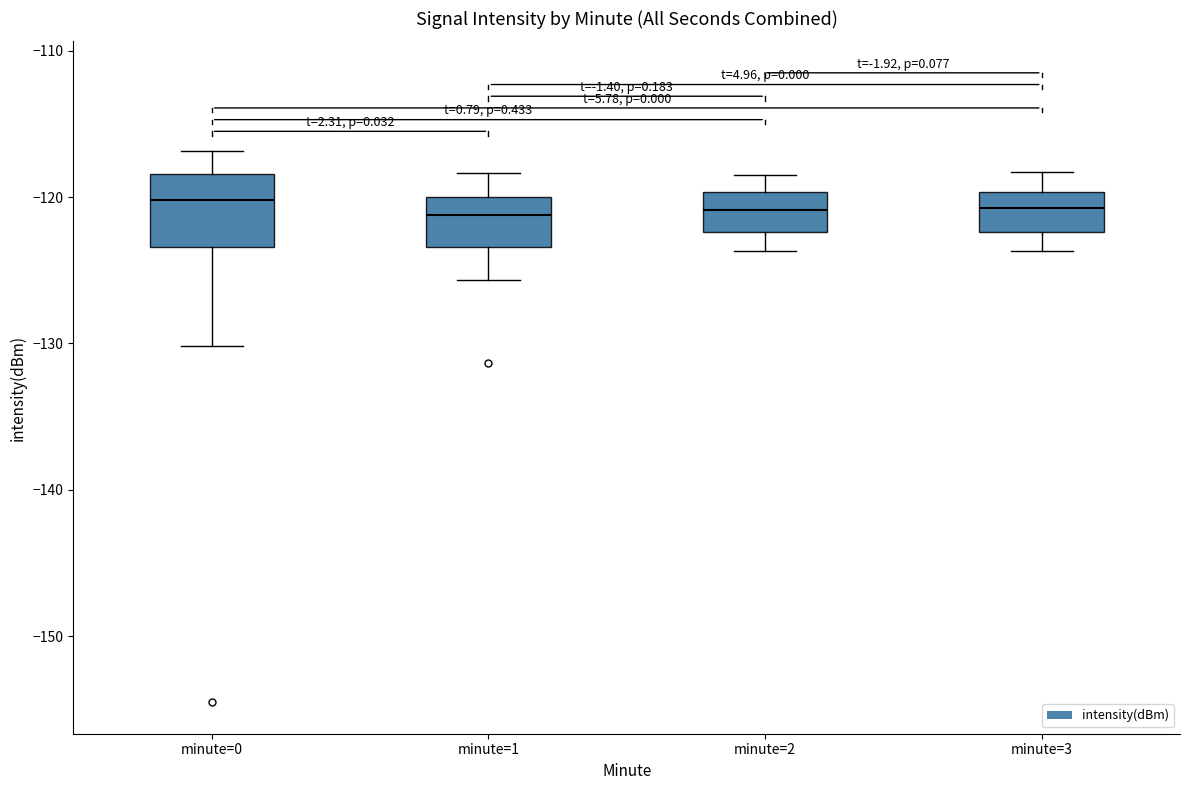

Reading left to right, transcribe this box plot: for each box, give where its median line is, the range the box spans, and where its two whiskers end, as read against the y-axis. The values are not printed on the chart, so give them approximately, as read against the axis.

minute=0: median -120, box -123 to -118, whiskers -130 to -117
minute=1: median -121, box -123 to -120, whiskers -126 to -118
minute=2: median -121, box -122 to -120, whiskers -124 to -118
minute=3: median -121, box -122 to -120, whiskers -124 to -118